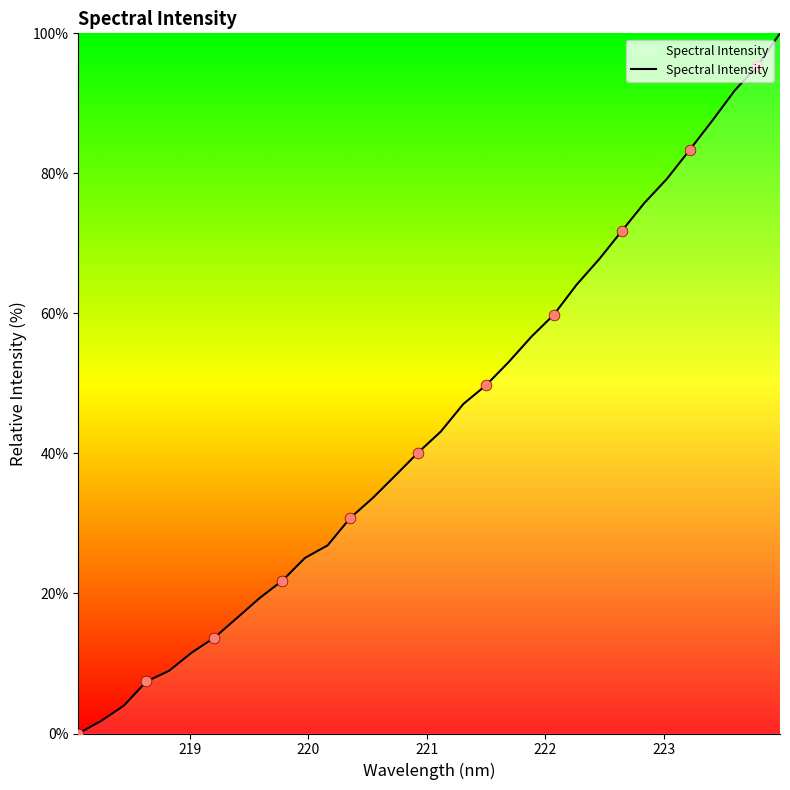

What is the maximum value shown in the chart?

100.0